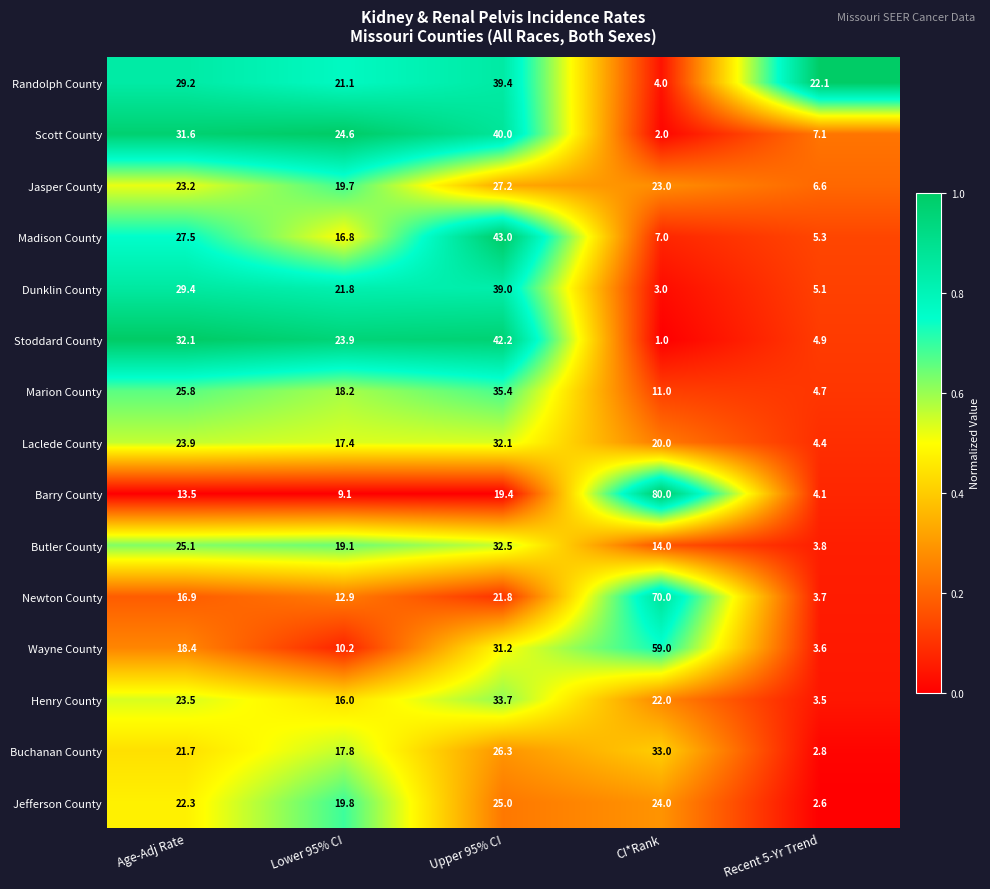

Rank the series at Upper 95% CI from lowest to highest value.

Barry County, Newton County, Jefferson County, Buchanan County, Jasper County, Wayne County, Laclede County, Butler County, Henry County, Marion County, Dunklin County, Randolph County, Scott County, Stoddard County, Madison County